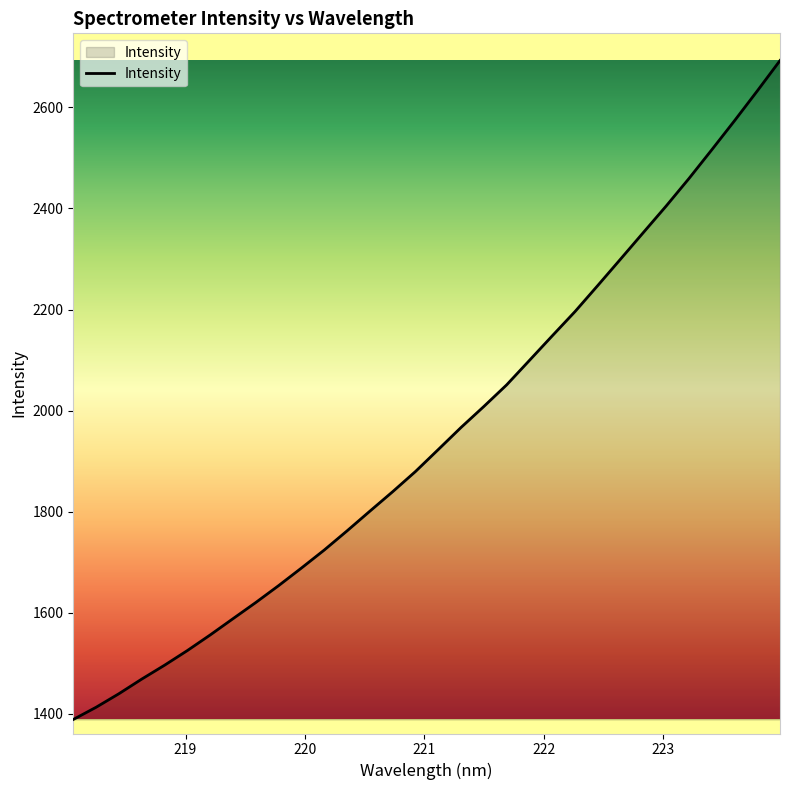

What is the minimum value shown in the chart?

1388.5